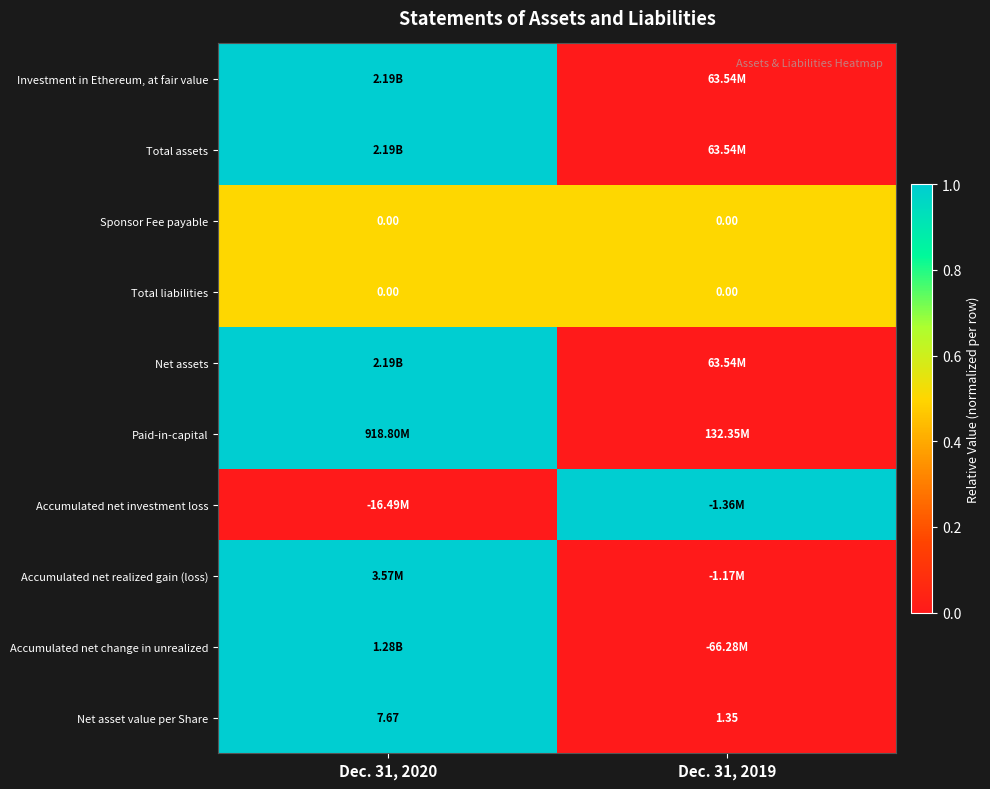

At which category is the sum across all series the highest?

Dec. 31, 2020